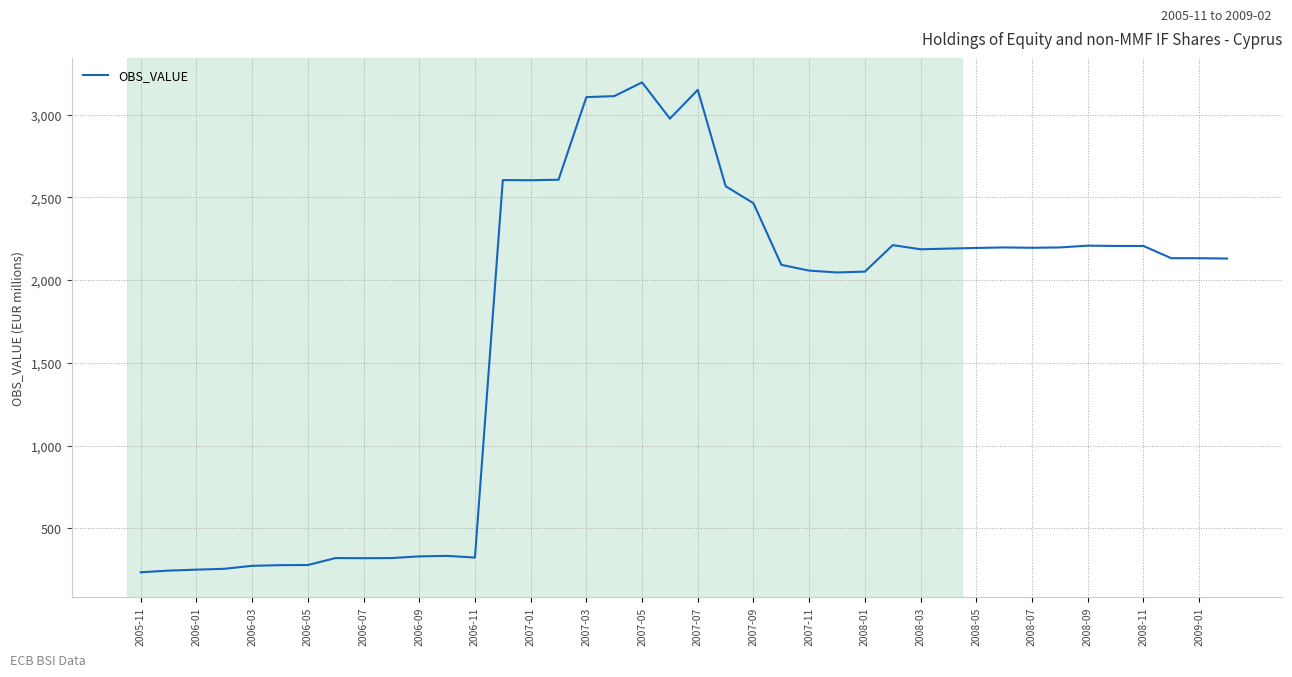

What is the maximum value shown in the chart?

3194